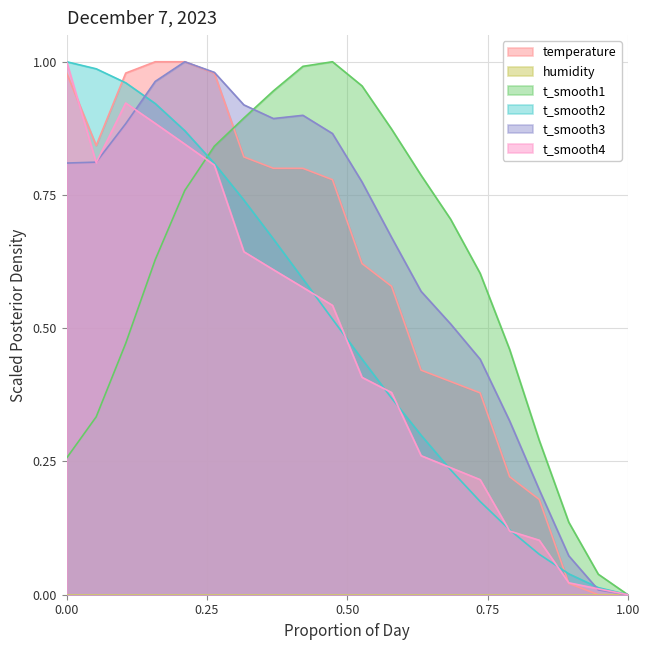

The chart shows a value of 0.8 at 06:00. True or false?

True